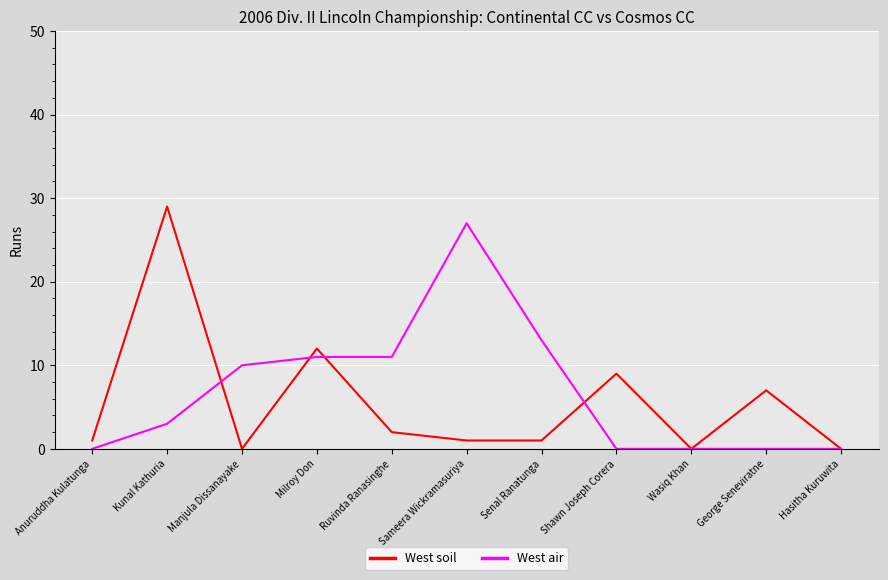

Is it true that West soil equals 9 at Shawn Joseph Corera?

True